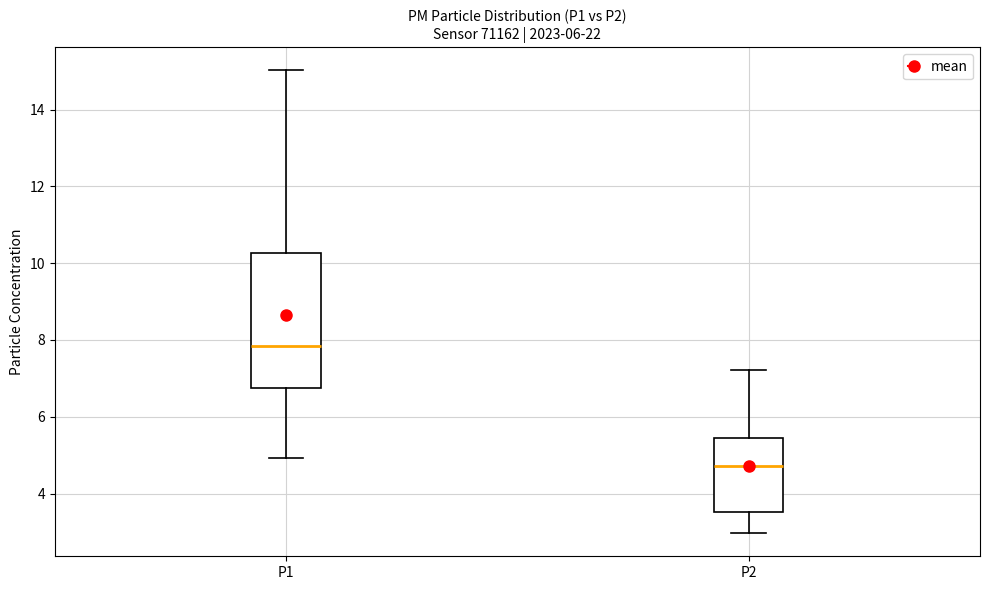

Which box has the highest median line?

P1